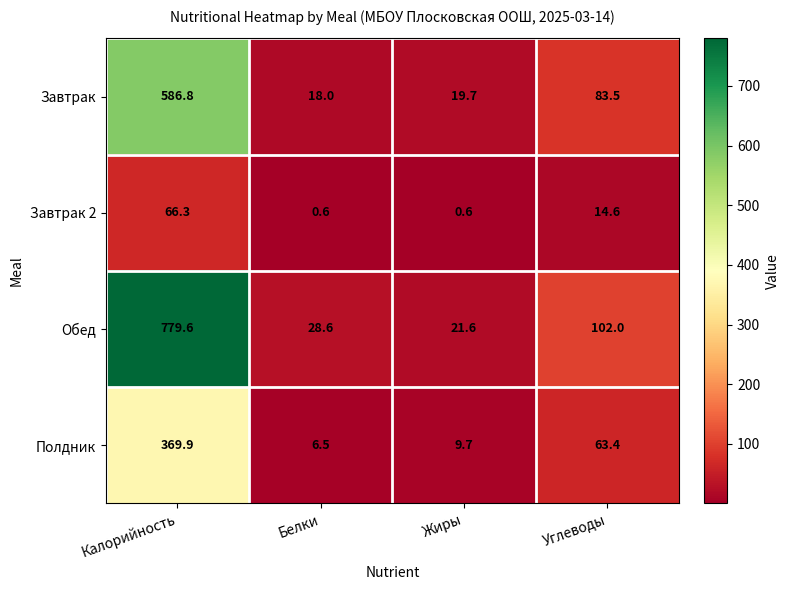

What is the spread (max minus min) of values at Белки?

28.0